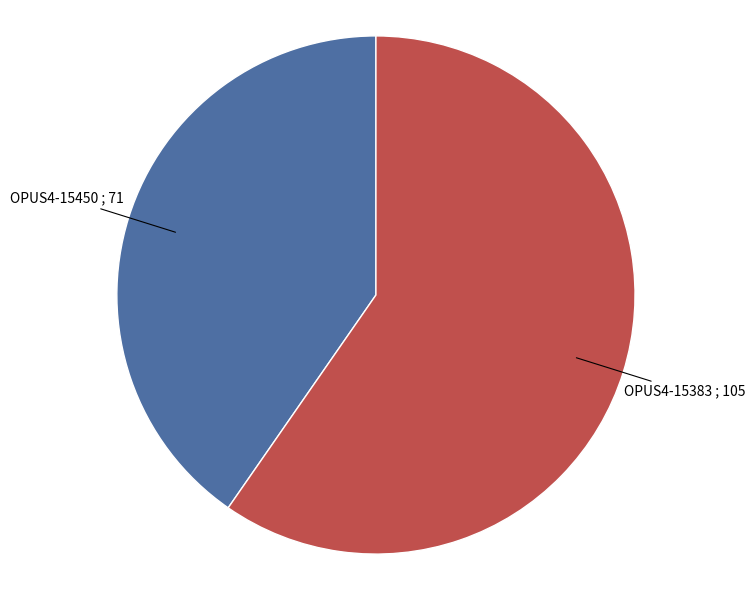

How many segments does this pie chart have?

2